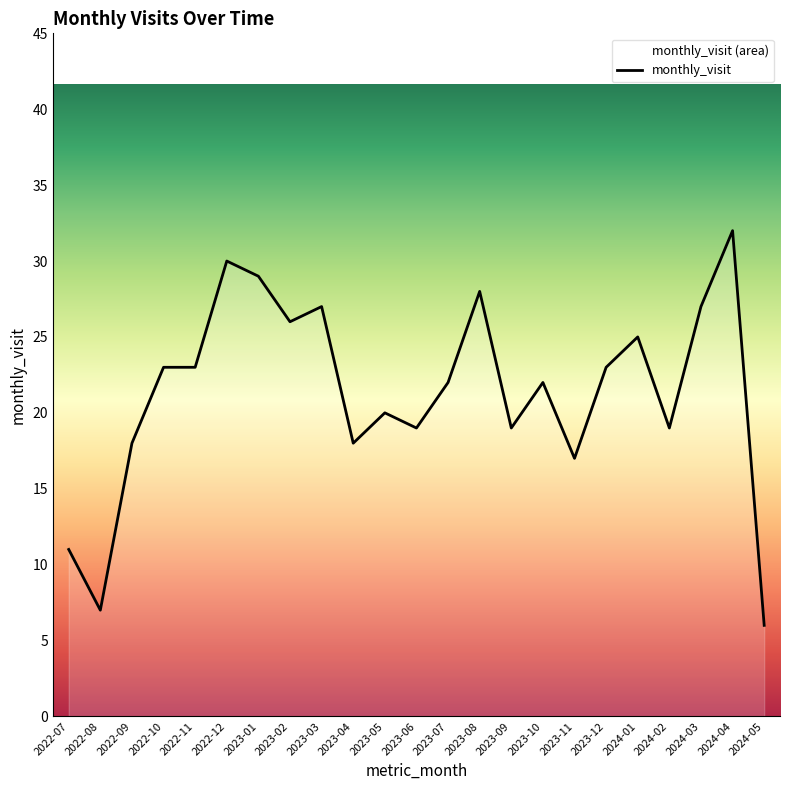

What is the value of the 3rd point from the left?

18